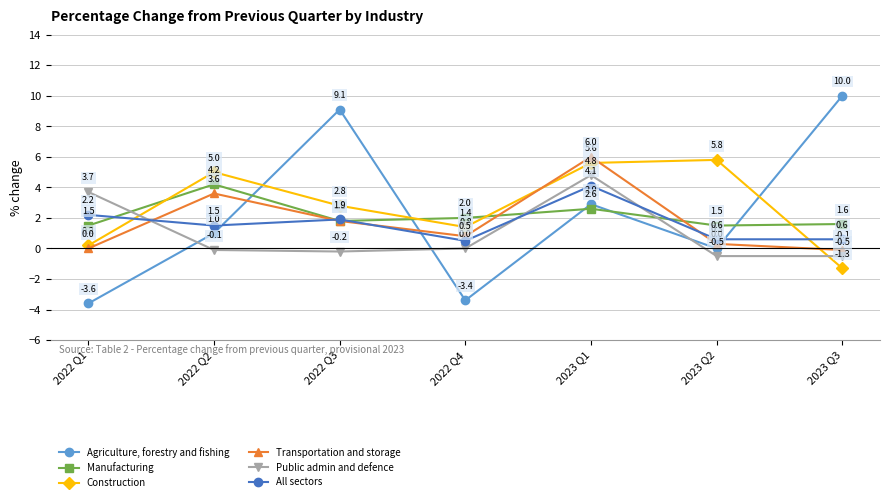

What is the sum of the Public admin and defence values at 2023 Q2 and 2022 Q4?

-0.5